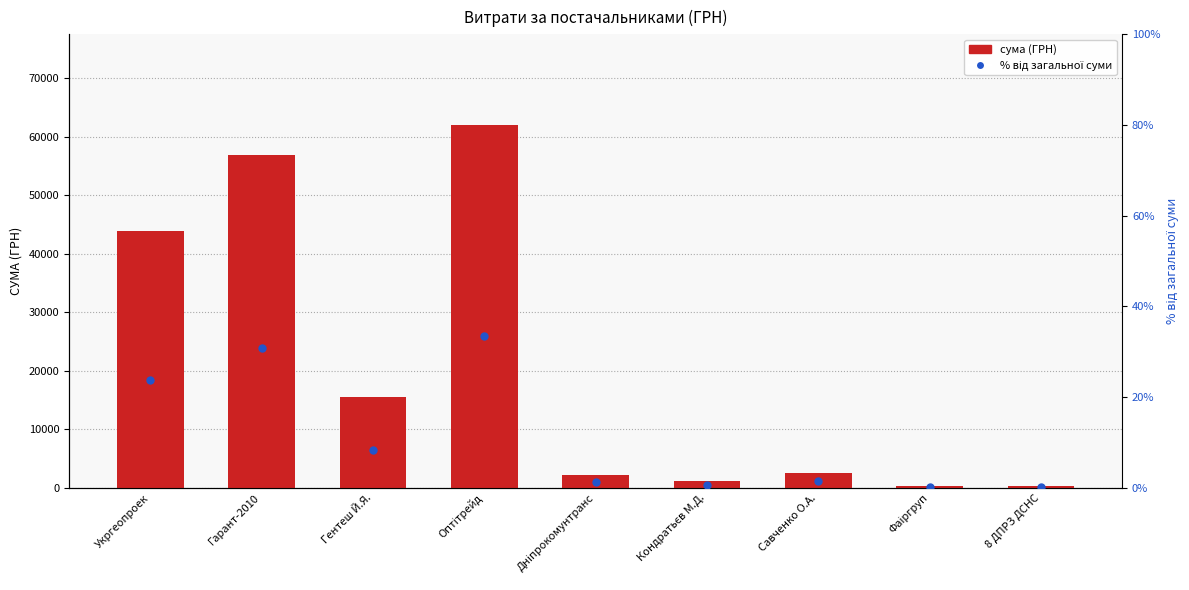

Which series has the widest spread of Y values?

сума (ГРН)